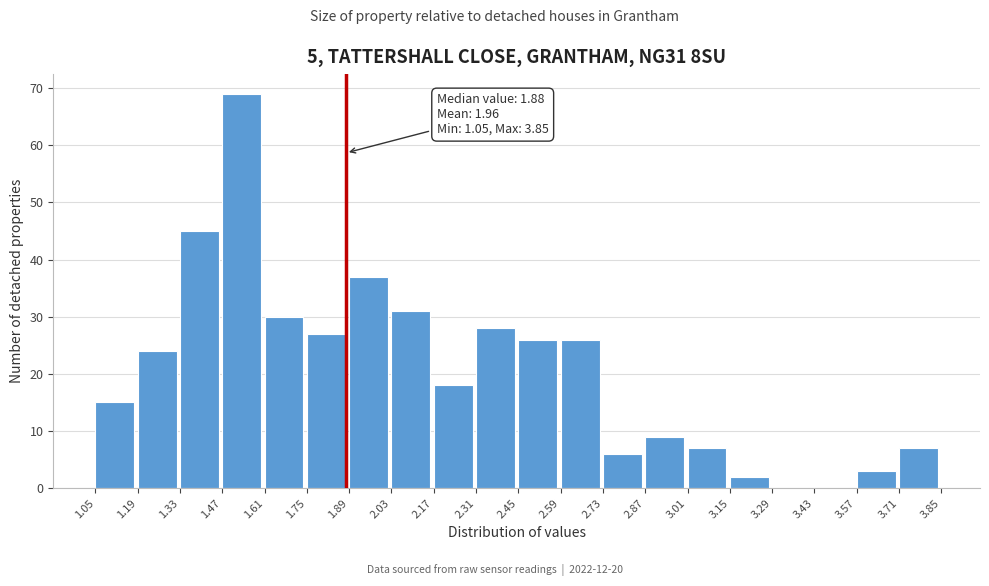

Which range on the x-axis has the tallest bar?

1.47 to 1.61